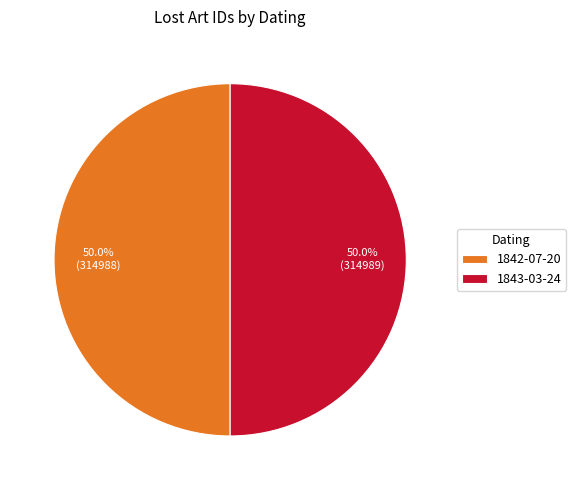

How many slices are in this pie chart?

2